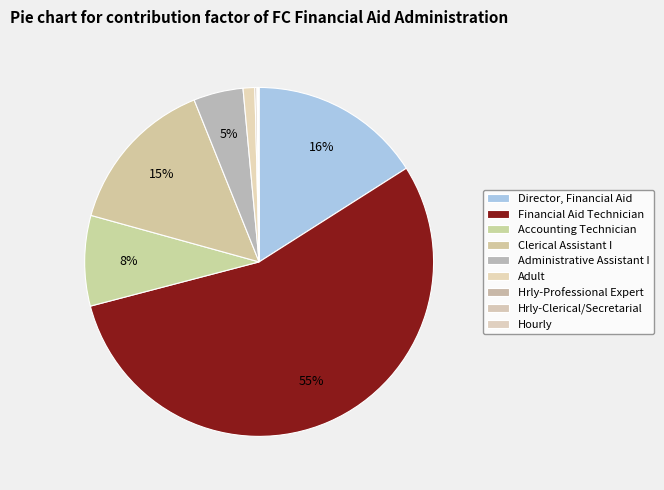

What is the largest slice in the pie chart?

Financial Aid Technician